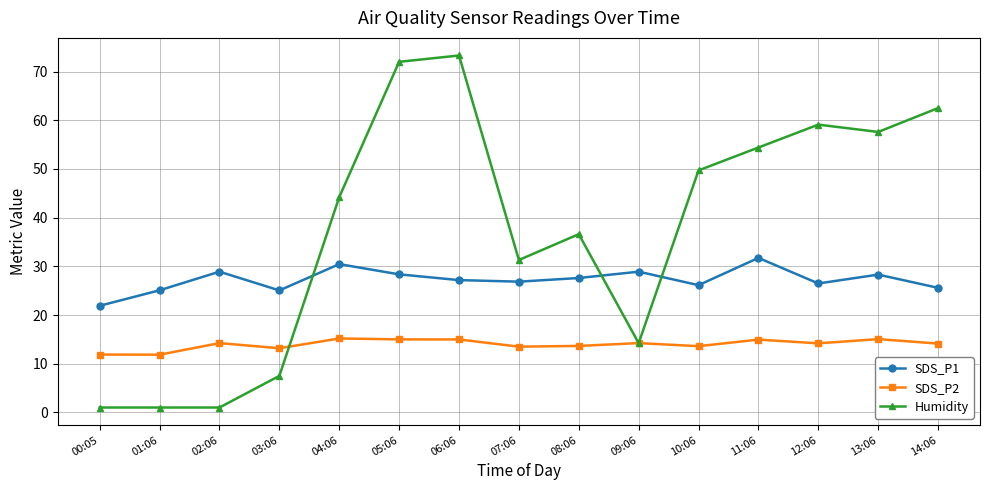

What is the smallest value displayed?

1.0